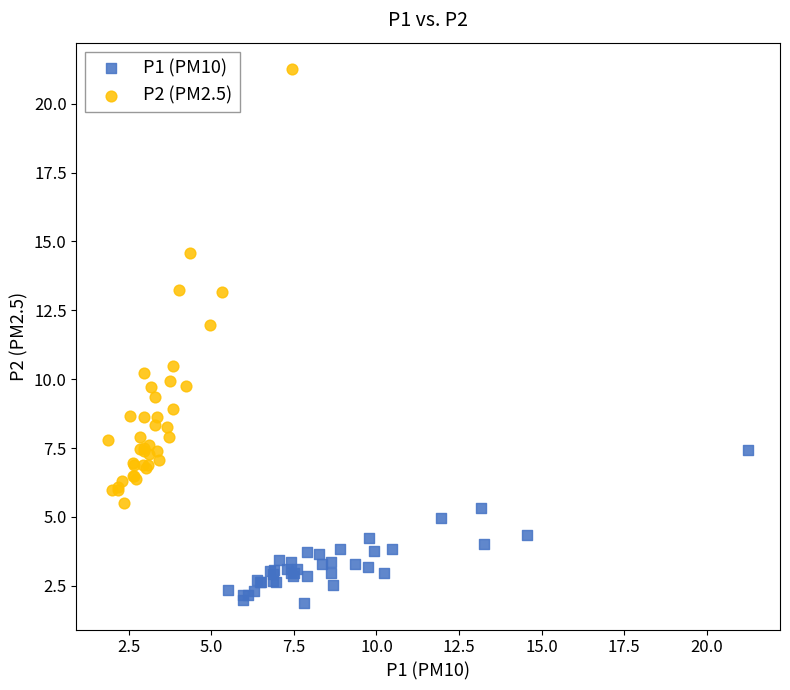

Which series contains the lowest Y value?

P1 (PM10)